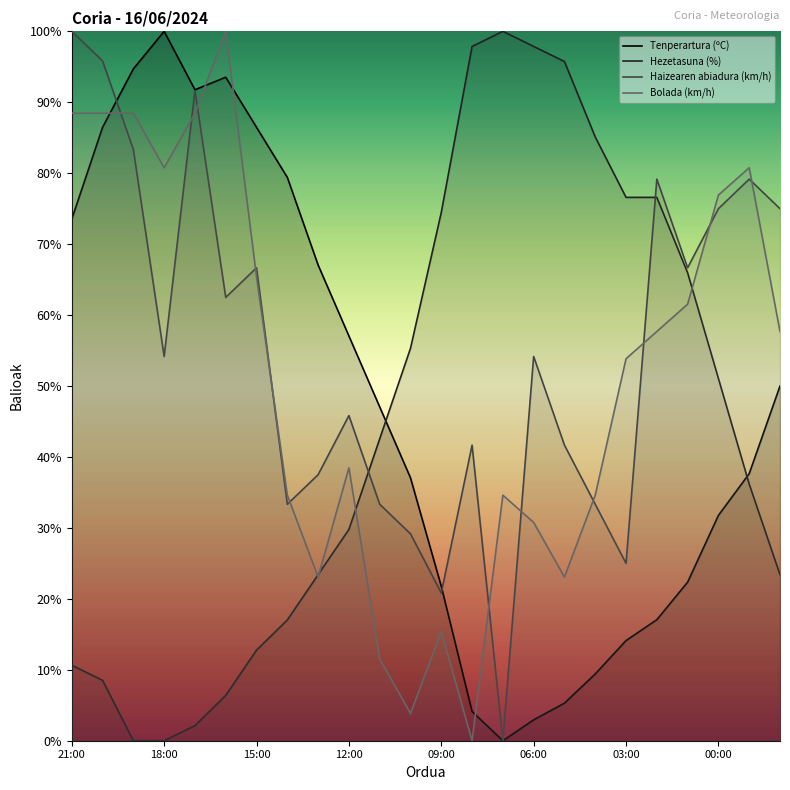

What is the label of the 19th point from the right?

16:00